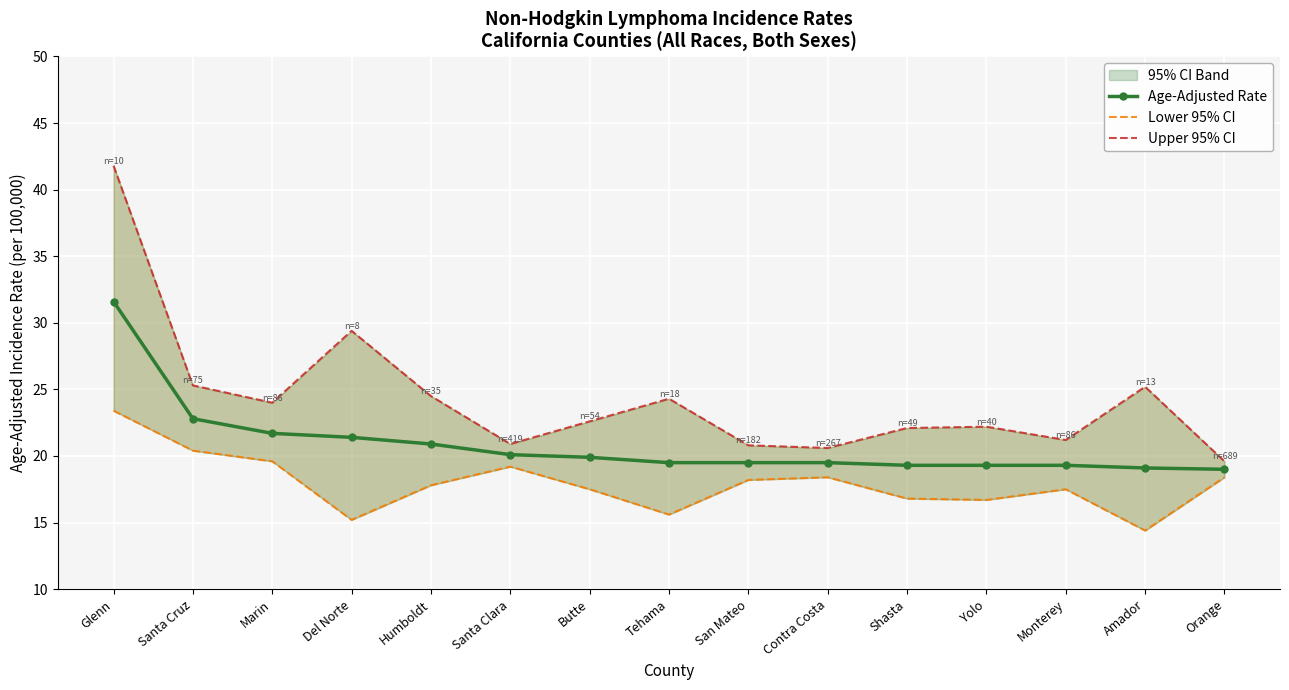

How many interior local peaks does the Lower 95% CI series have?

3